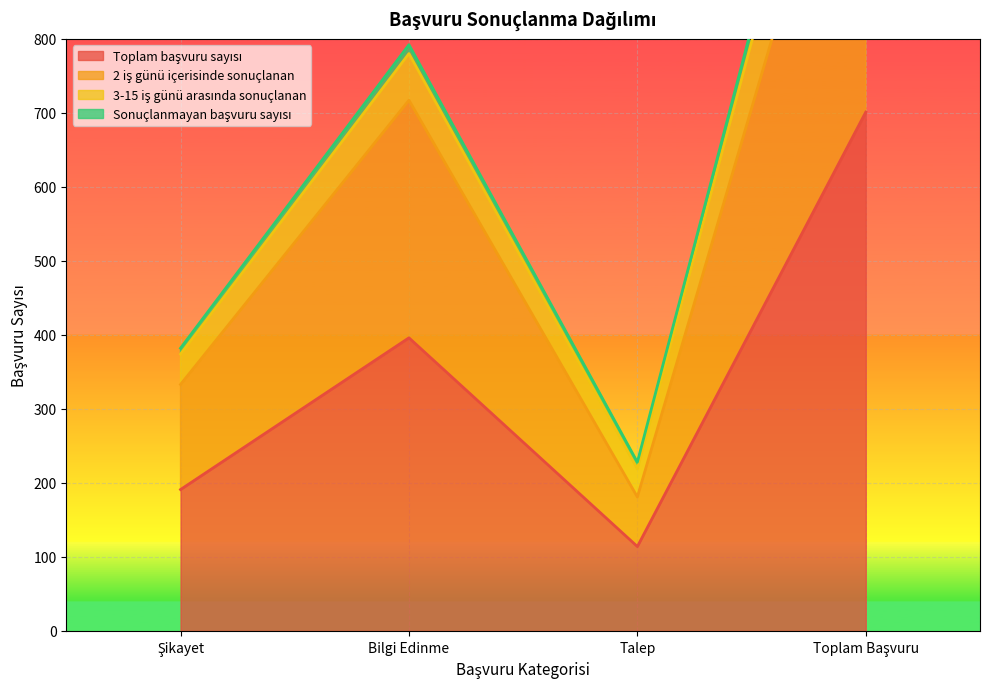

How many interior local valleys does the Toplam başvuru sayısı series have?

1